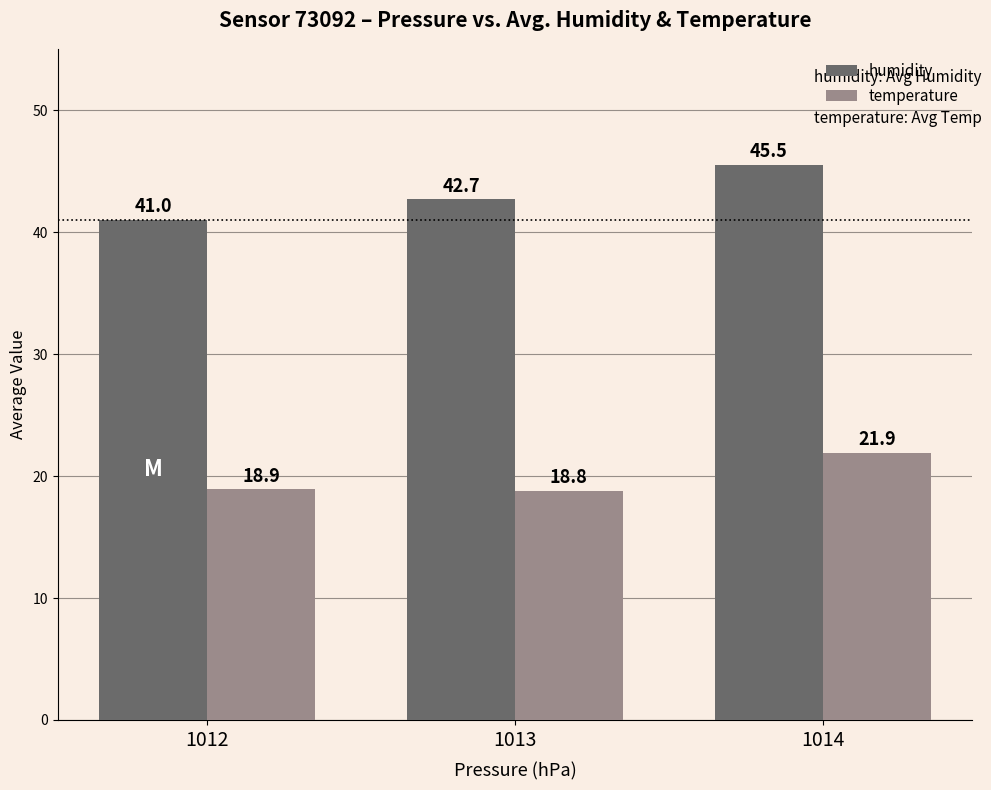

What value does the humidity series have at 1013?

42.7